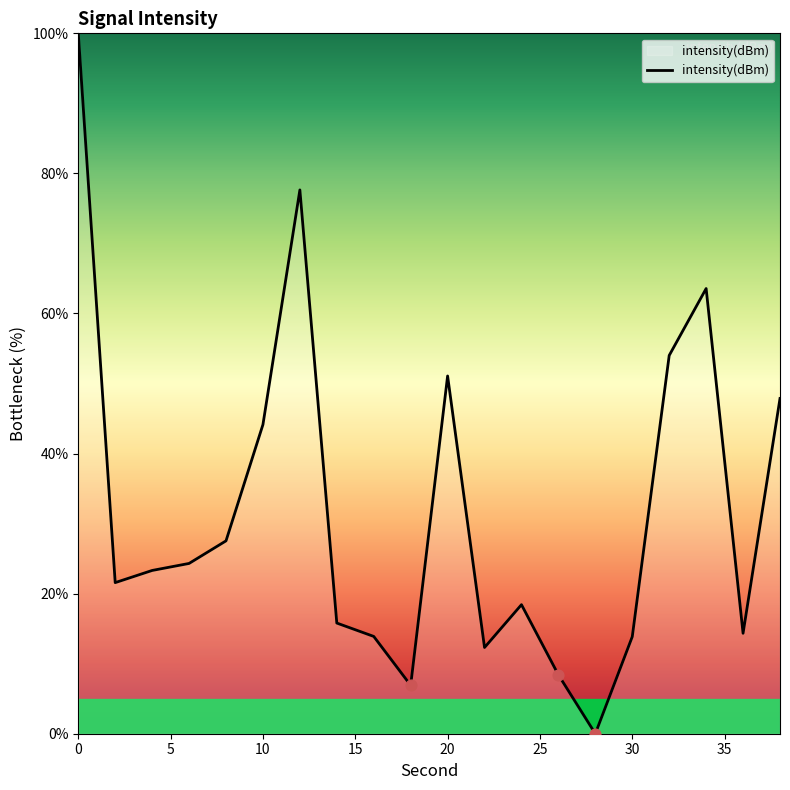

What is the difference between the maximum and minimum values?

100.0